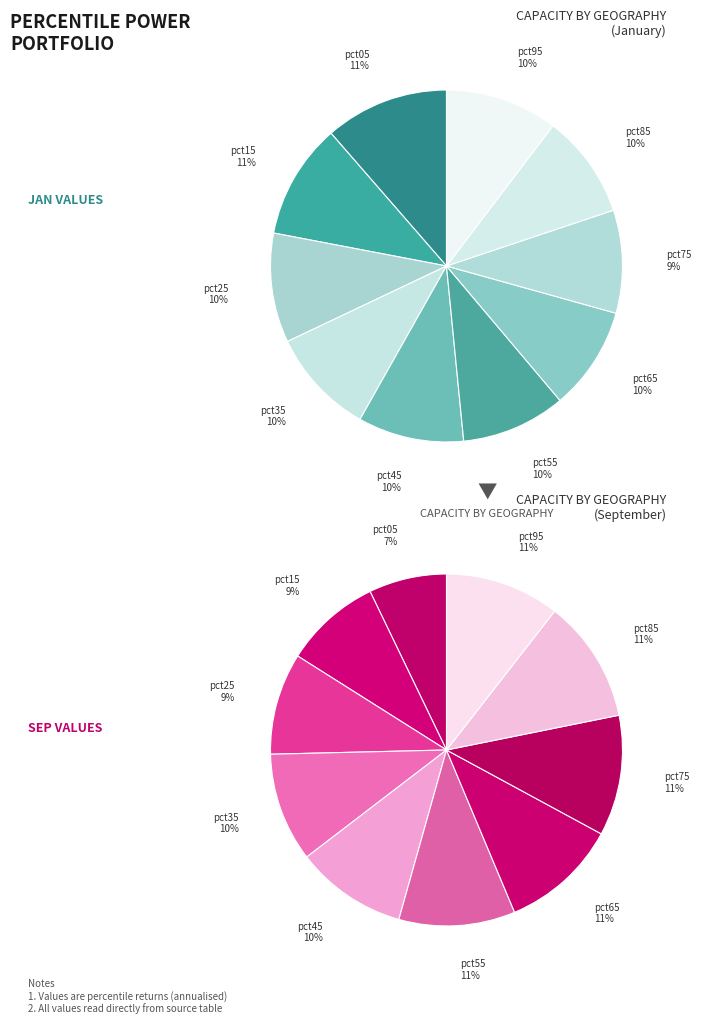

What percentage is the 2 slice, to the nearest percent?

9%